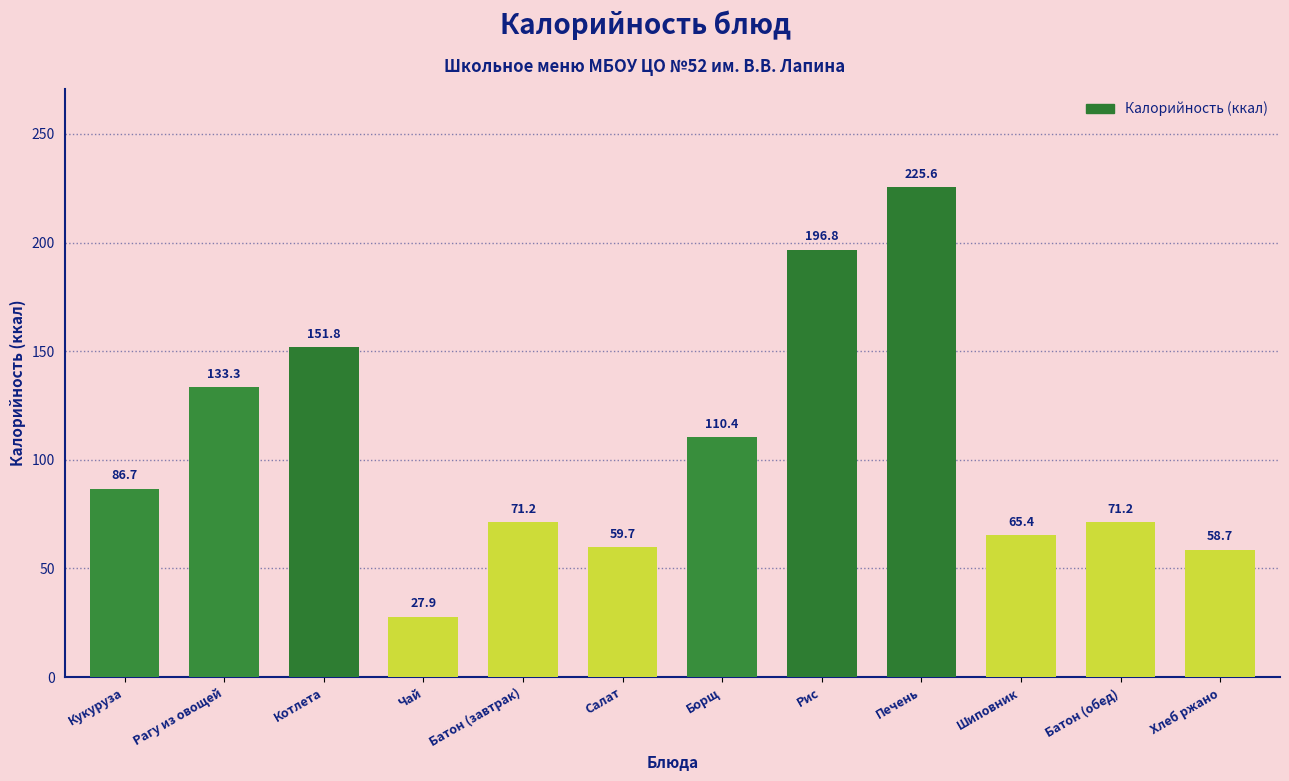

Reading left to right, what are all the values shown in this chart?

86.7	133.3	151.8	27.9	71.2	59.7	110.4	196.8	225.6	65.4	71.2	58.7